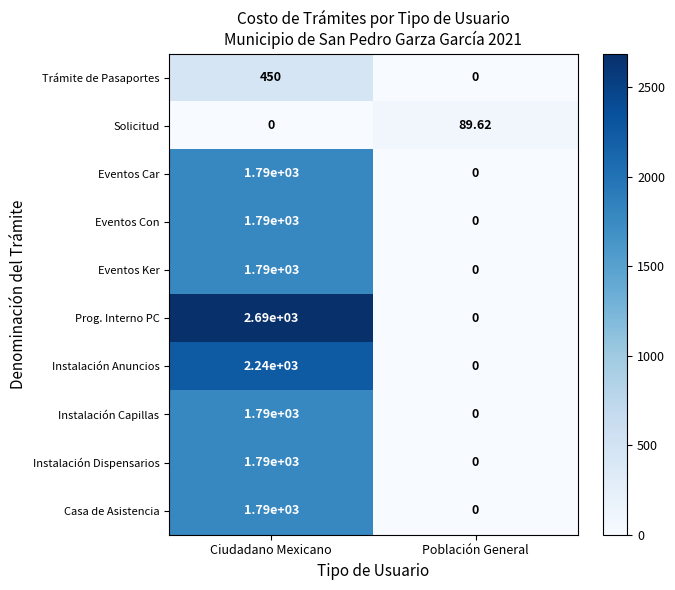

At which category does the chart reach its peak across all series?

Ciudadano Mexicano